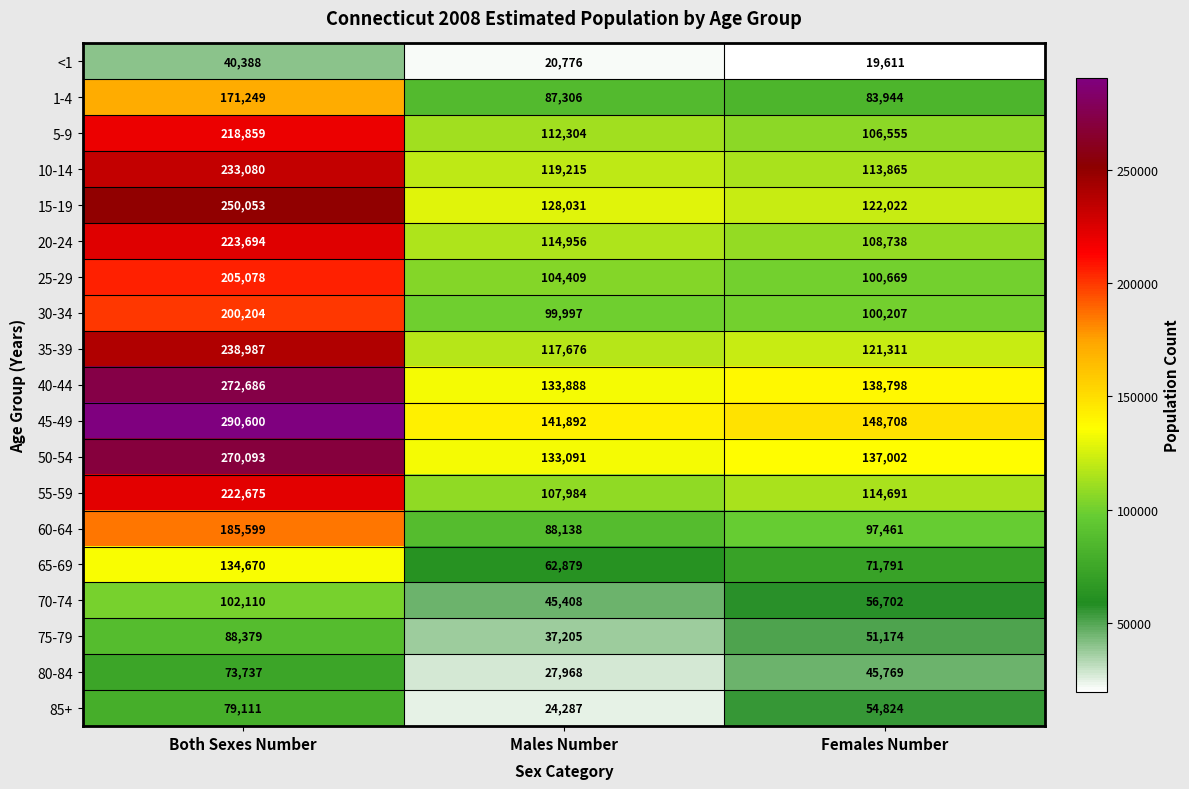

The 85+ series shows 54824 at Females Number. True or false?

True